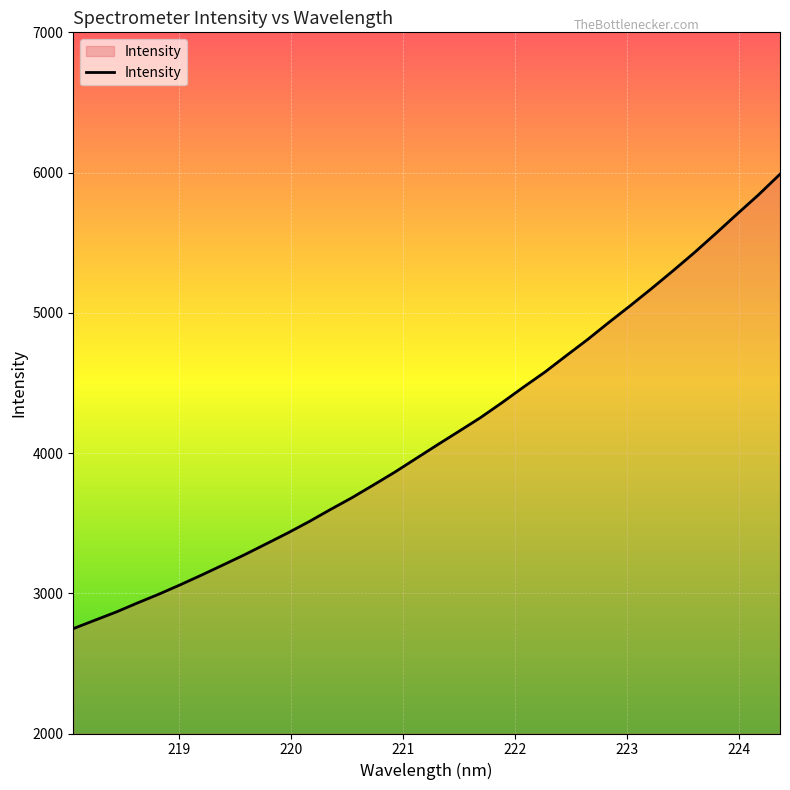

What is the smallest value displayed?

2748.0